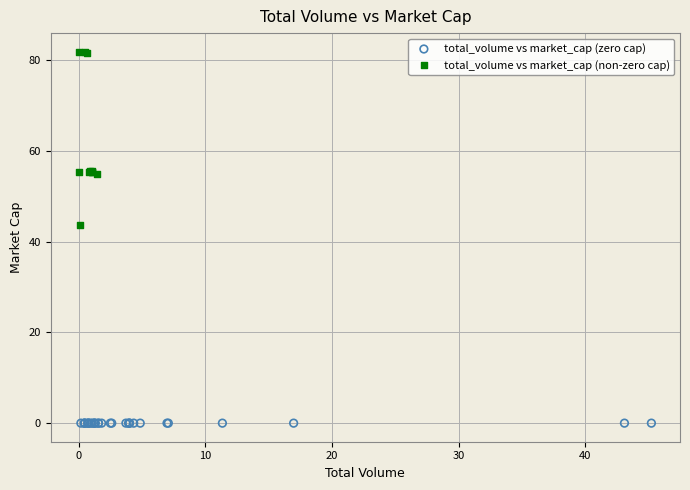

Which series contains the lowest Y value?

total_volume vs market_cap (zero cap)